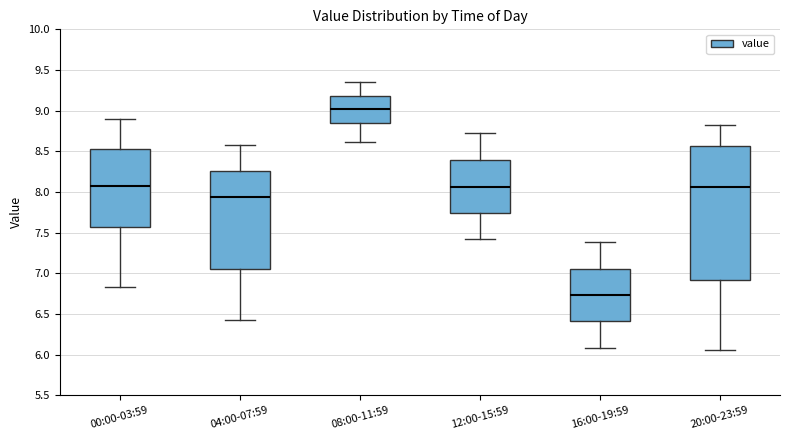

Reading left to right, transcribe this box plot: for each box, give where its median line is, the range the box spans, and where its two whiskers end, as read against the y-axis. The values are not printed on the chart, so give them approximately, as read against the axis.

00:00-03:59: median 8.05, box 7.55 to 8.55, whiskers 6.85 to 8.90
04:00-07:59: median 7.95, box 7.05 to 8.25, whiskers 6.40 to 8.60
08:00-11:59: median 9.00, box 8.85 to 9.20, whiskers 8.60 to 9.35
12:00-15:59: median 8.05, box 7.75 to 8.40, whiskers 7.40 to 8.70
16:00-19:59: median 6.75, box 6.40 to 7.05, whiskers 6.10 to 7.40
20:00-23:59: median 8.05, box 6.90 to 8.55, whiskers 6.05 to 8.80